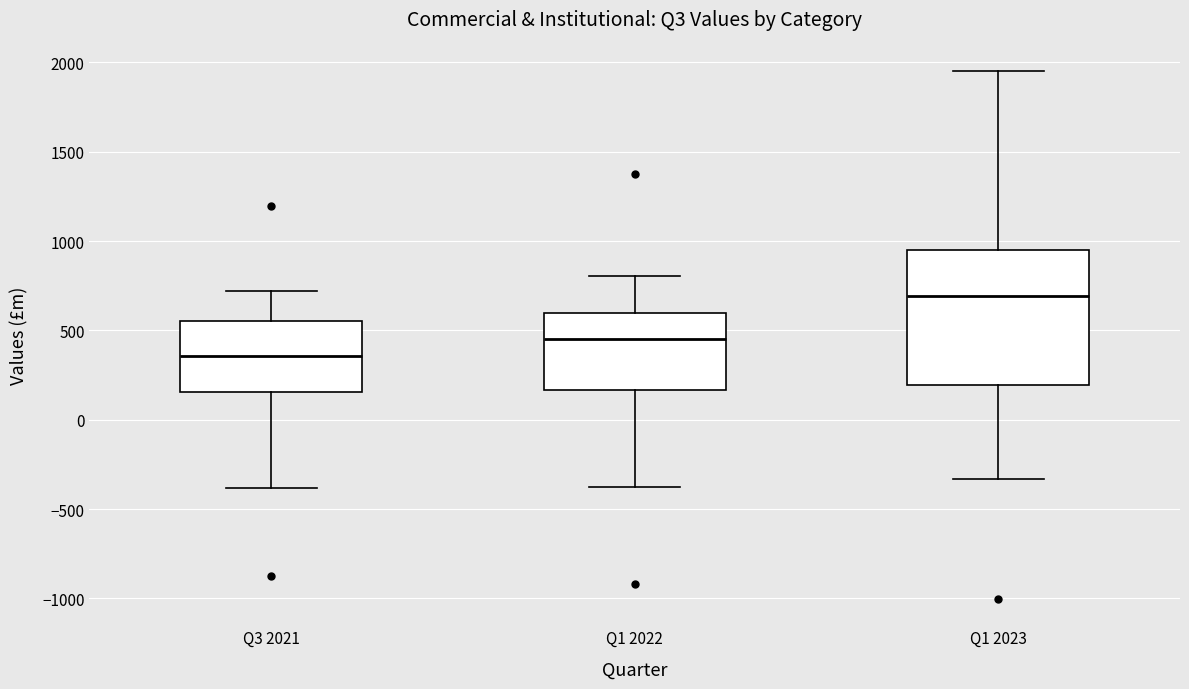

Comparing the boxes themselves (not the whiskers), which one is the tallest?

Q1 2023